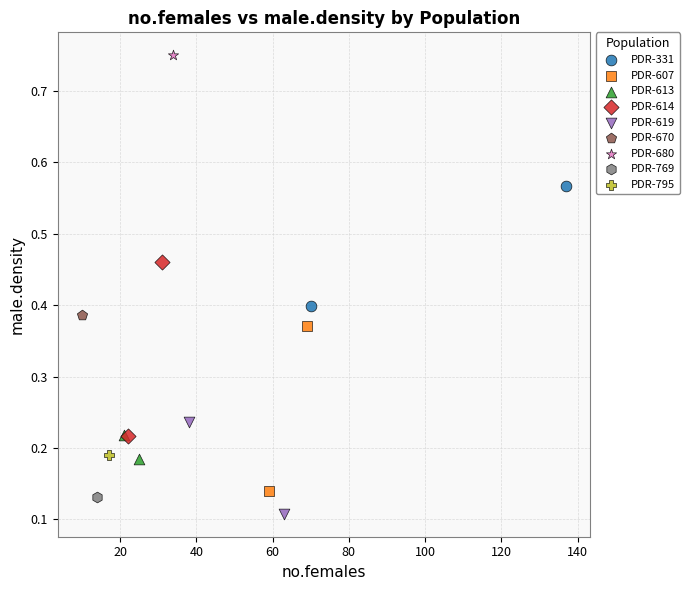

What are all the series names shown in the legend?

PDR-331, PDR-607, PDR-613, PDR-614, PDR-619, PDR-670, PDR-680, PDR-769, PDR-795